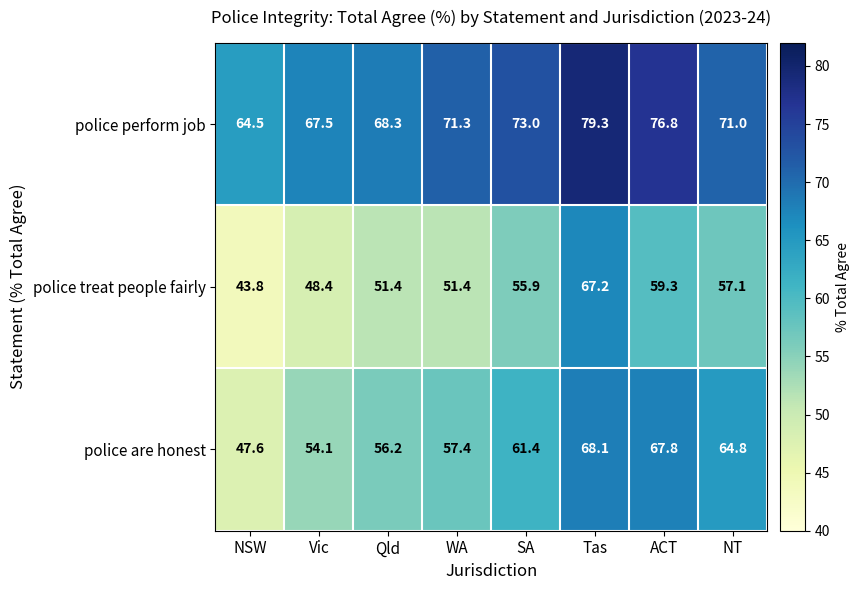

What is the sum of all police treat people fairly values?

434.5